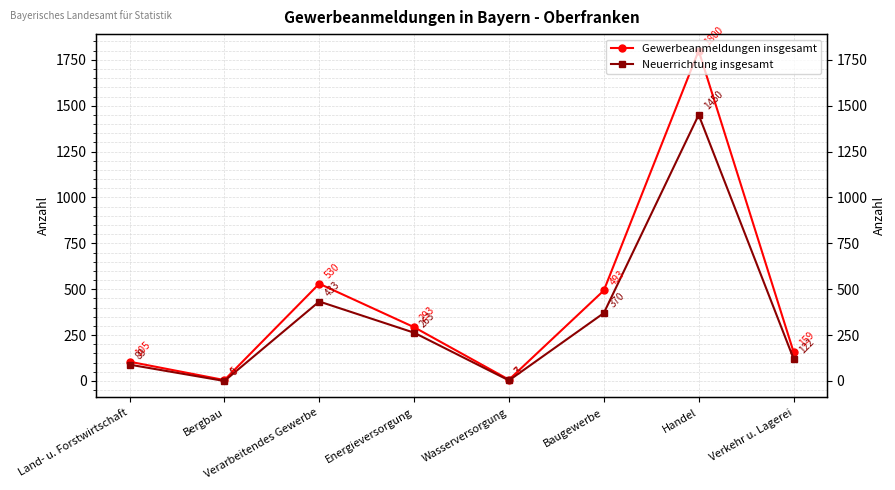

How many values in Neuerrichtung insgesamt are above zero?

7